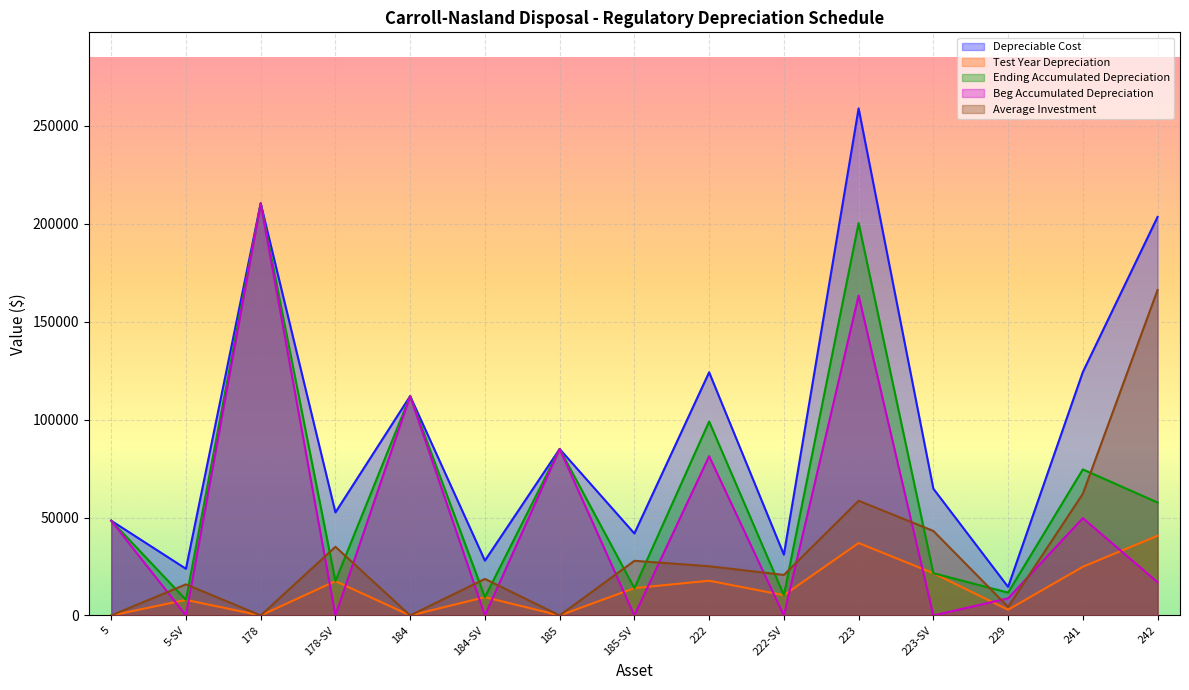

True or false: Depreciable Cost has a value of 31266.1 at 241.

False